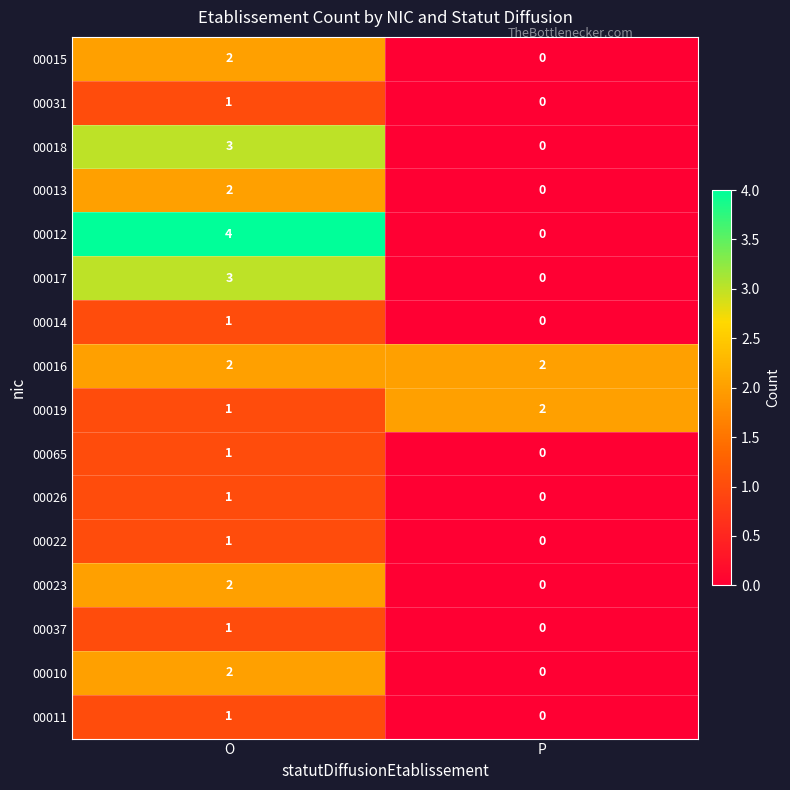

What is the difference between the maximum and minimum values in the 00018 series?

3